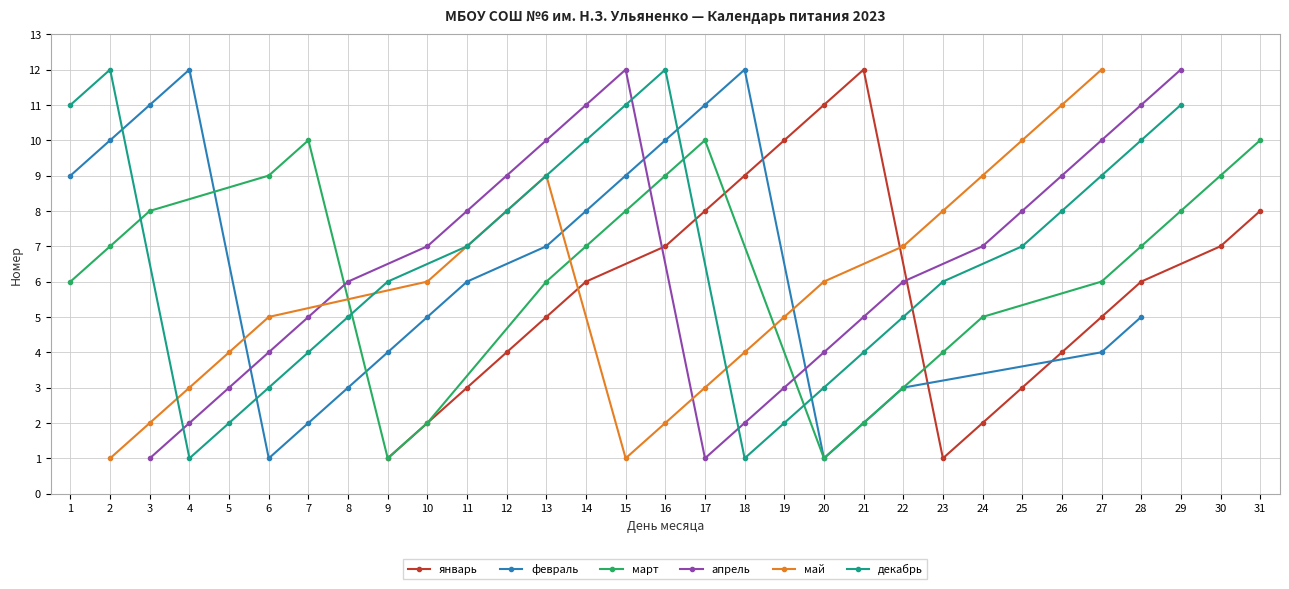

Reading left to right, extract all data points from this chart.

январь: 1=0	2=0	3=0	4=0	5=0	6=0	7=0	8=0	9=1	10=2	11=3	12=4	13=5	14=6	15=0	16=7	17=8	18=9	19=10	20=11	21=12	22=0	23=1	24=2	25=3	26=4	27=5	28=6	29=0	30=7	31=8
февраль: 1=9	2=10	3=11	4=12	5=0	6=1	7=2	8=3	9=4	10=5	11=6	12=0	13=7	14=8	15=9	16=10	17=11	18=12	19=0	20=1	21=2	22=3	23=0	24=0	25=0	26=0	27=4	28=5	29=0	30=0	31=0
март: 1=6	2=7	3=8	4=0	5=0	6=9	7=10	8=0	9=1	10=2	11=0	12=0	13=6	14=7	15=8	16=9	17=10	18=0	19=0	20=1	21=2	22=3	23=4	24=5	25=0	26=0	27=6	28=7	29=8	30=9	31=10
апрель: 1=0	2=0	3=1	4=2	5=3	6=4	7=5	8=6	9=0	10=7	11=8	12=9	13=10	14=11	15=12	16=0	17=1	18=2	19=3	20=4	21=5	22=6	23=0	24=7	25=8	26=9	27=10	28=11	29=12	30=0	31=0
май: 1=0	2=1	3=2	4=3	5=4	6=5	7=0	8=0	9=0	10=6	11=7	12=8	13=9	14=0	15=1	16=2	17=3	18=4	19=5	20=6	21=0	22=7	23=8	24=9	25=10	26=11	27=12	28=0	29=0	30=0	31=0
декабрь: 1=11	2=12	3=0	4=1	5=2	6=3	7=4	8=5	9=6	10=0	11=7	12=8	13=9	14=10	15=11	16=12	17=0	18=1	19=2	20=3	21=4	22=5	23=6	24=0	25=7	26=8	27=9	28=10	29=11	30=0	31=0